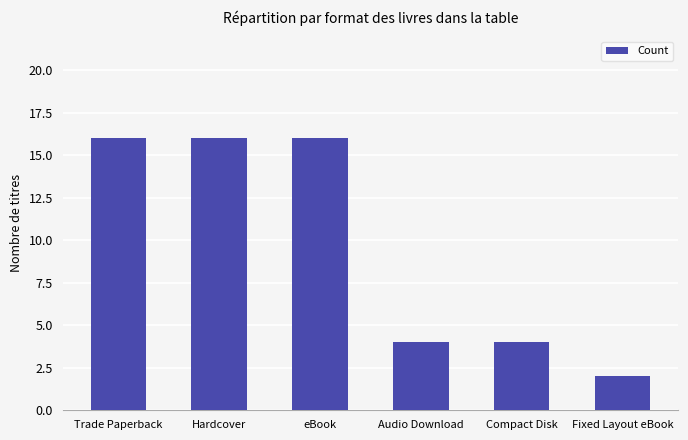

Are the bars grouped side by side (vs. stacked)?

No